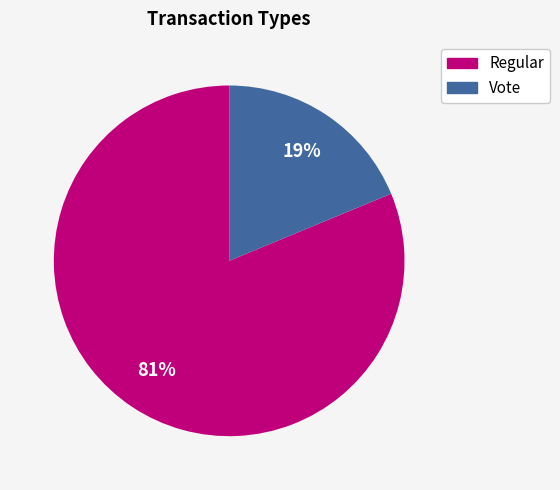

Which category accounts for the majority?

Regular